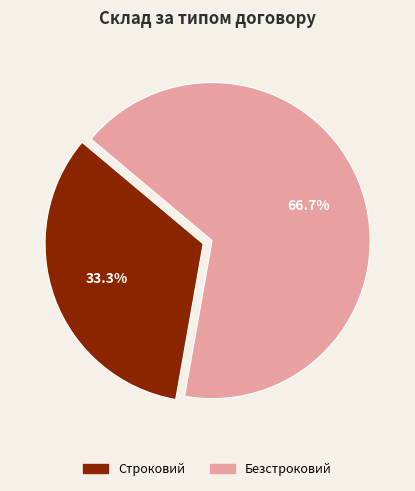

To the nearest percent, what is the difference between the largest and smallest slice percentages?

33%